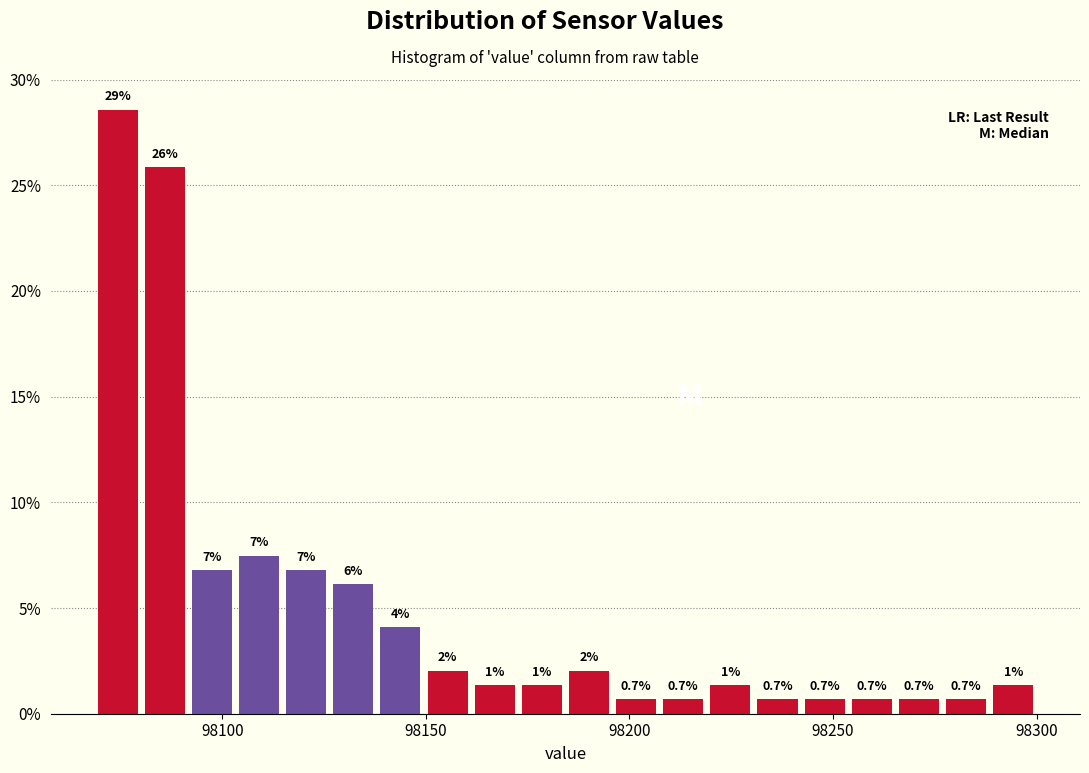

Read against the x-axis, roughly where is the centre of the tallest bar?

98075